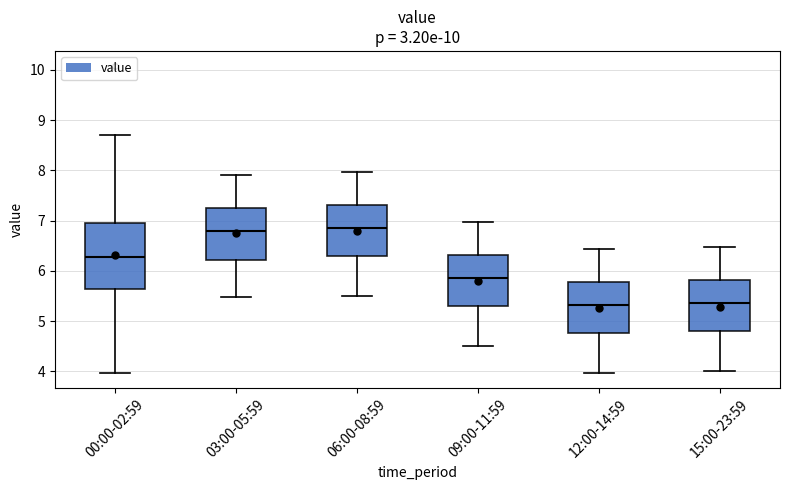

Comparing the boxes themselves (not the whiskers), which one is the tallest?

00:00-02:59